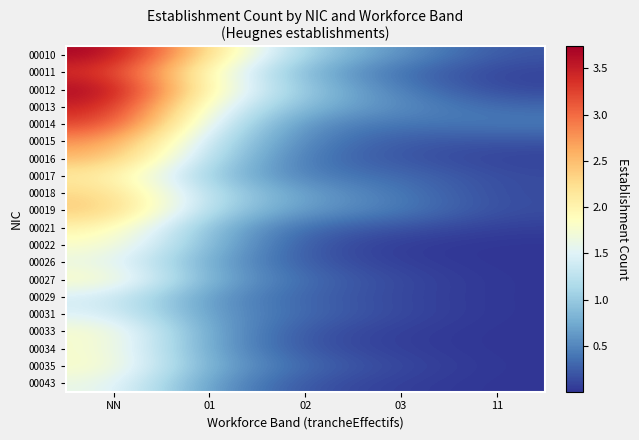

Reading left to right, extract all data points from this chart.

00010: NN=3.7	01=2.2	02=1.0	03=0.6	11=0.2
00011: NN=3.4	01=1.8	02=0.8	03=0.3	11=0.1
00012: NN=3.7	01=1.9	02=1.0	03=0.4	11=0.1
00013: NN=3.5	01=1.6	02=0.8	03=0.5	11=0.3
00014: NN=3.3	01=1.5	02=0.5	03=0.4	11=0.4
00015: NN=2.8	01=1.3	02=0.5	03=0.2	11=0.2
00016: NN=2.6	01=1.2	02=0.4	03=0.2	11=0.1
00017: NN=2.1	01=1.0	02=0.4	03=0.3	11=0.1
00018: NN=2.3	01=1.2	02=0.7	03=0.4	11=0.1
00019: NN=2.4	01=1.1	02=0.6	03=0.4	11=0.1
00021: NN=2.0	01=0.9	02=0.3	03=0.2	11=0.1
00022: NN=1.8	01=0.8	02=0.2	03=0.0	11=0.0
00026: NN=1.6	01=0.7	02=0.2	03=0.1	11=0.0
00027: NN=1.9	01=0.8	02=0.3	03=0.1	11=0.0
00029: NN=1.4	01=0.6	02=0.3	03=0.1	11=0.0
00031: NN=1.5	01=0.6	02=0.3	03=0.1	11=0.0
00033: NN=1.8	01=0.7	02=0.2	03=0.1	11=0.0
00034: NN=1.8	01=0.7	02=0.2	03=0.1	11=0.0
00035: NN=1.8	01=0.7	02=0.3	03=0.1	11=0.0
00043: NN=1.6	01=0.6	02=0.2	03=0.1	11=0.0